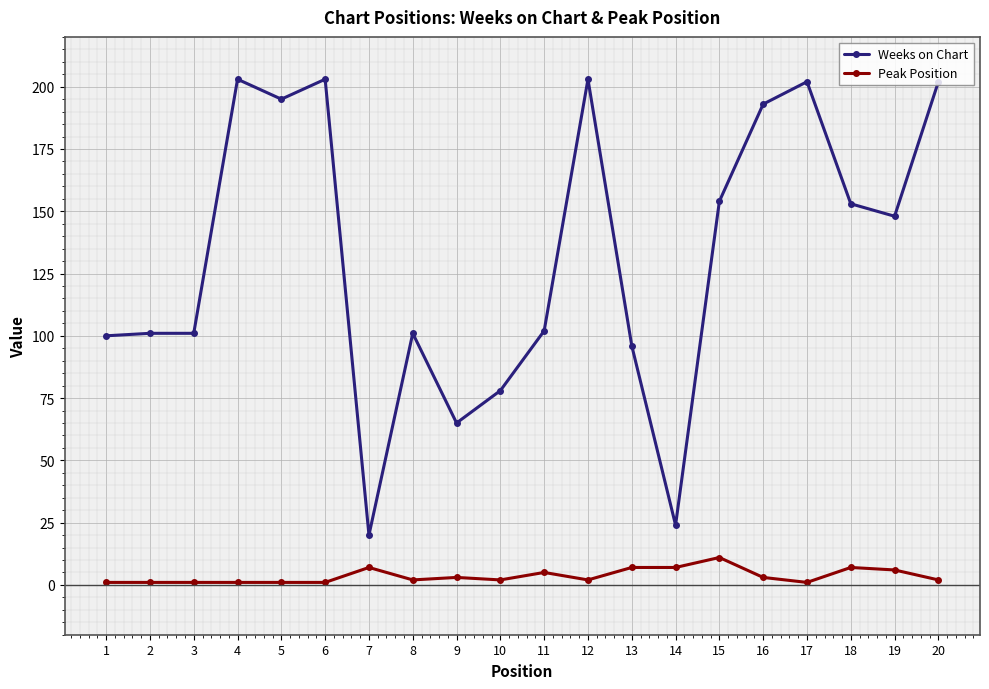

True or false: Peak Position has more than 0 points higher than both neighbors.

True